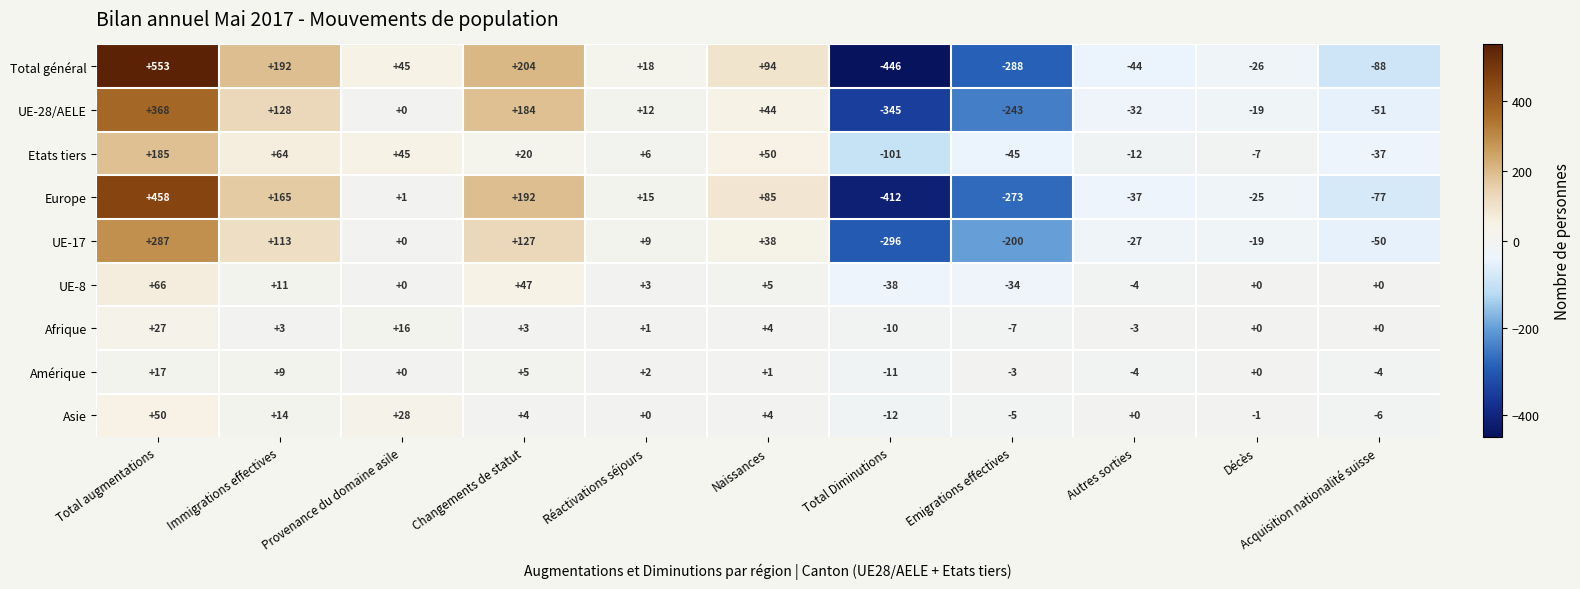

How many data points in UE-28/AELE are less than 0?

5